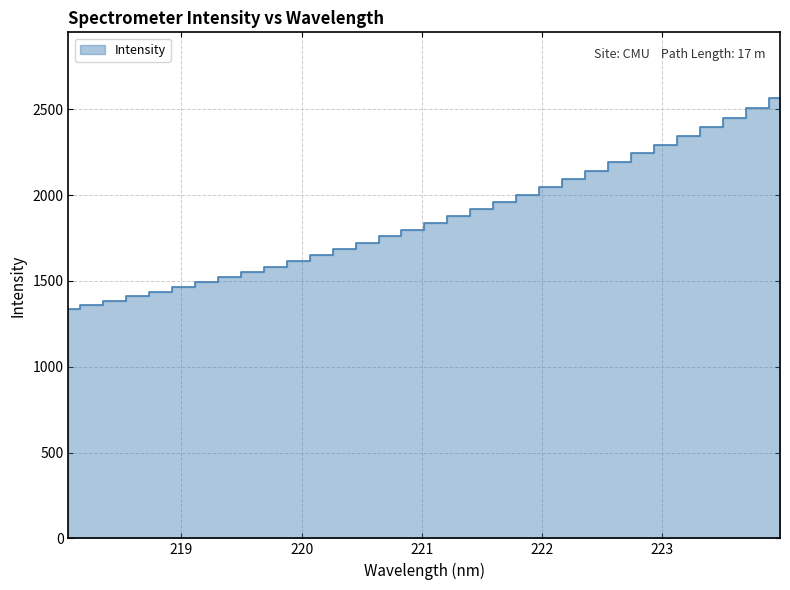

At which category does the chart reach its minimum across all series?

218.0596